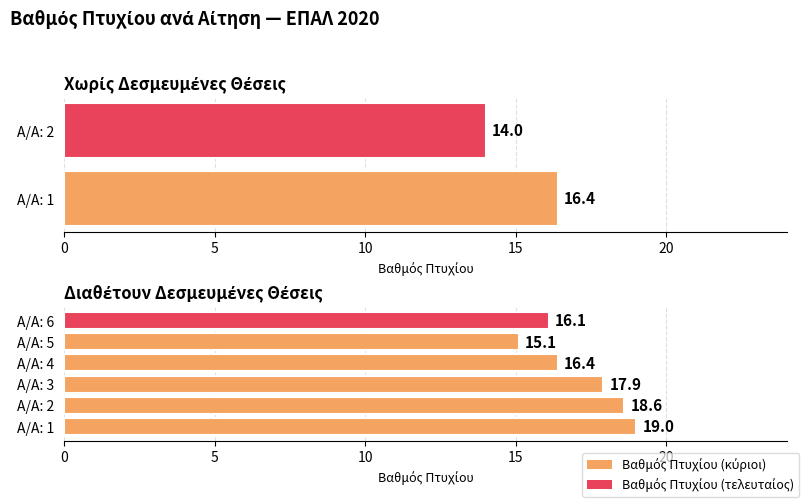

What is the average value?

17.2